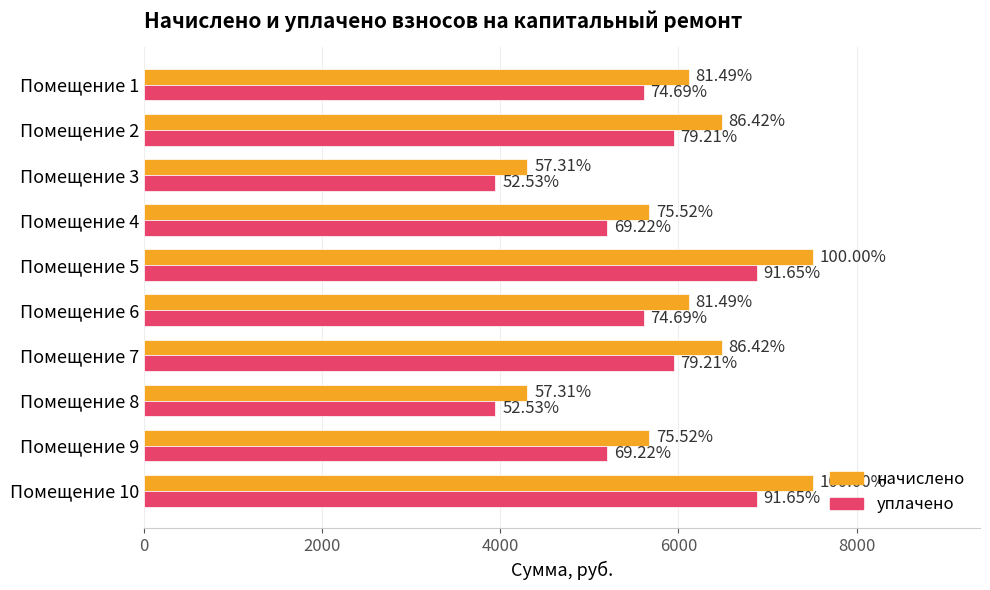

What are all the series names shown in the legend?

начислено, уплачено